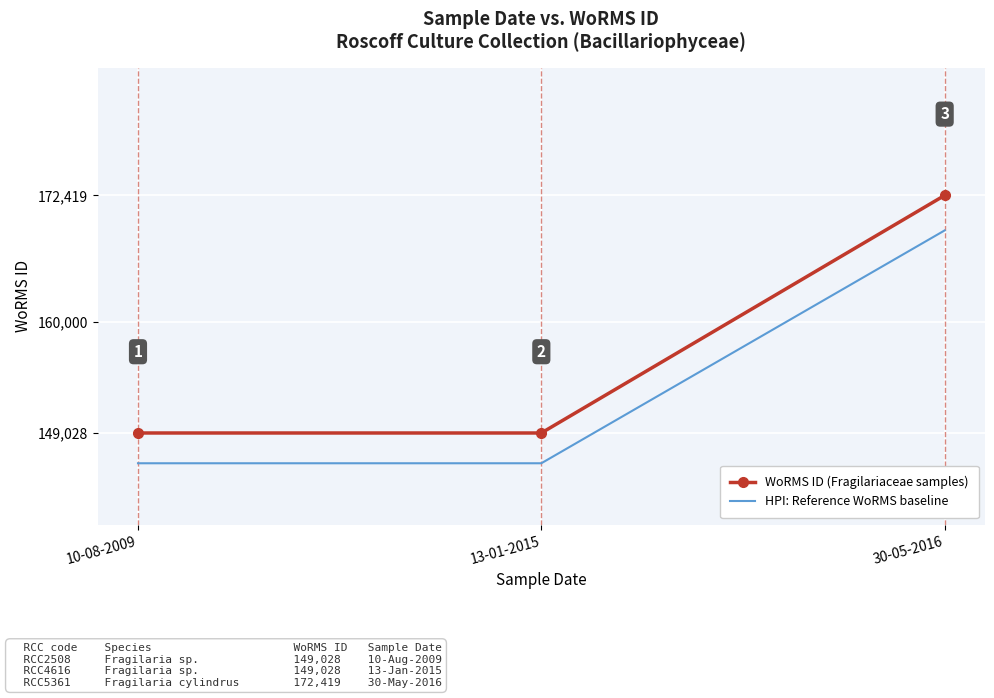

Which series changed the most between 13-01-2015 and 30-05-2016?

WoRMS ID (Fragilariaceae samples)